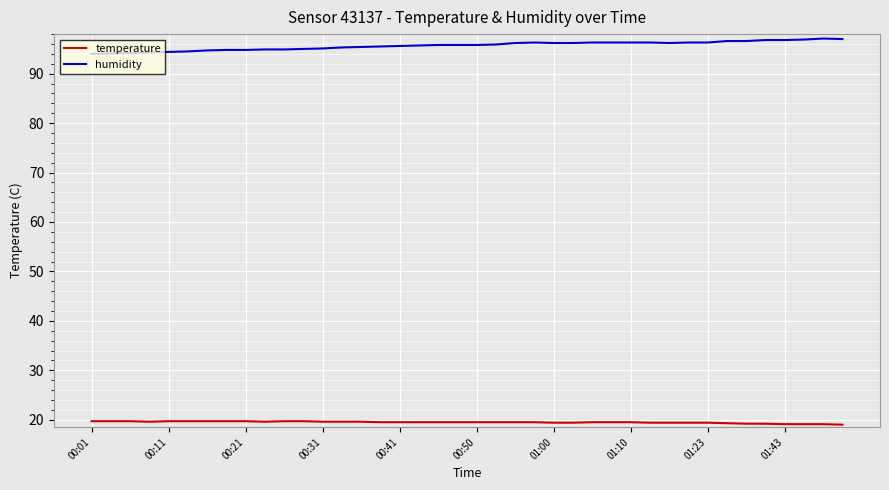

What is the greatest value displayed?

97.1